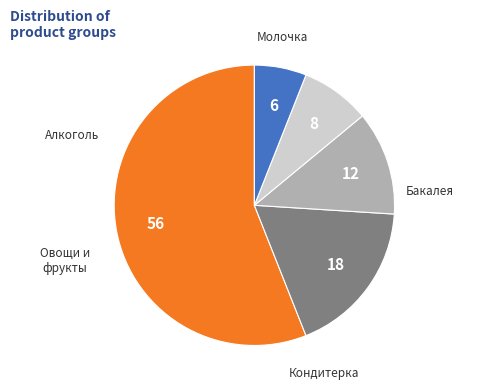

Count the number of slices in the pie.

5